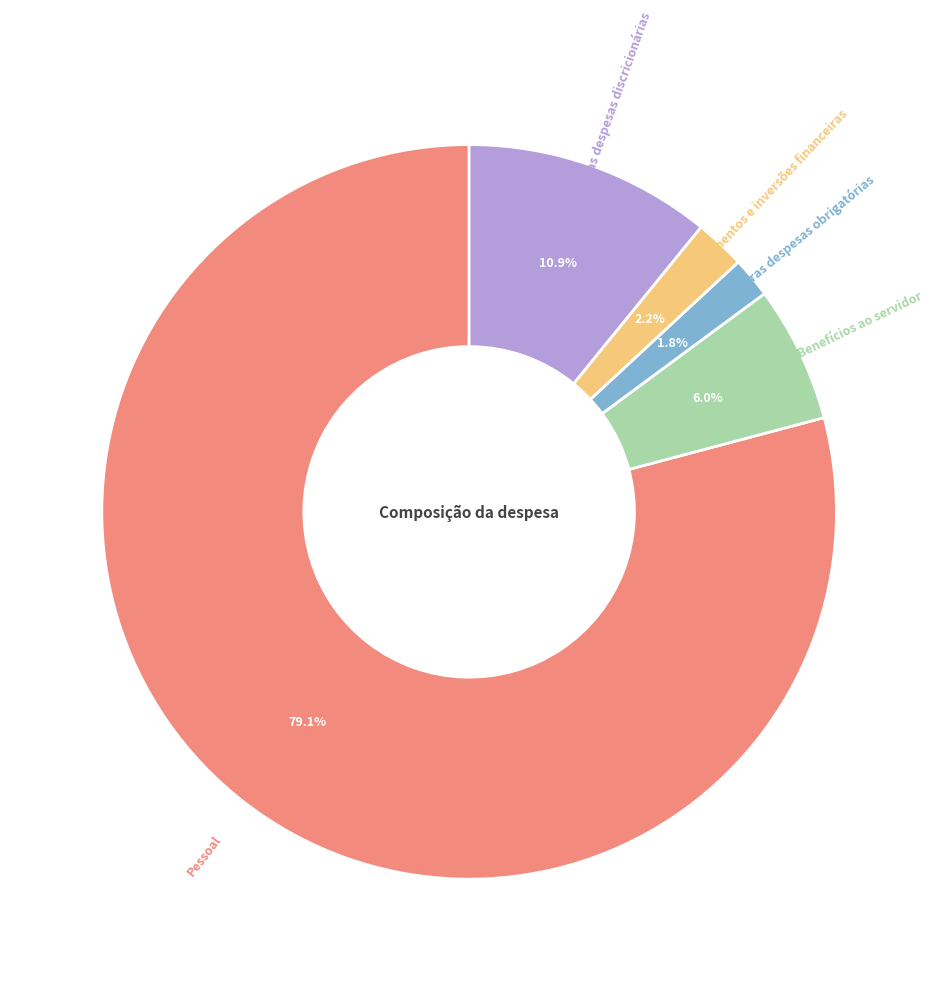

Does any single category account for the majority?

Yes